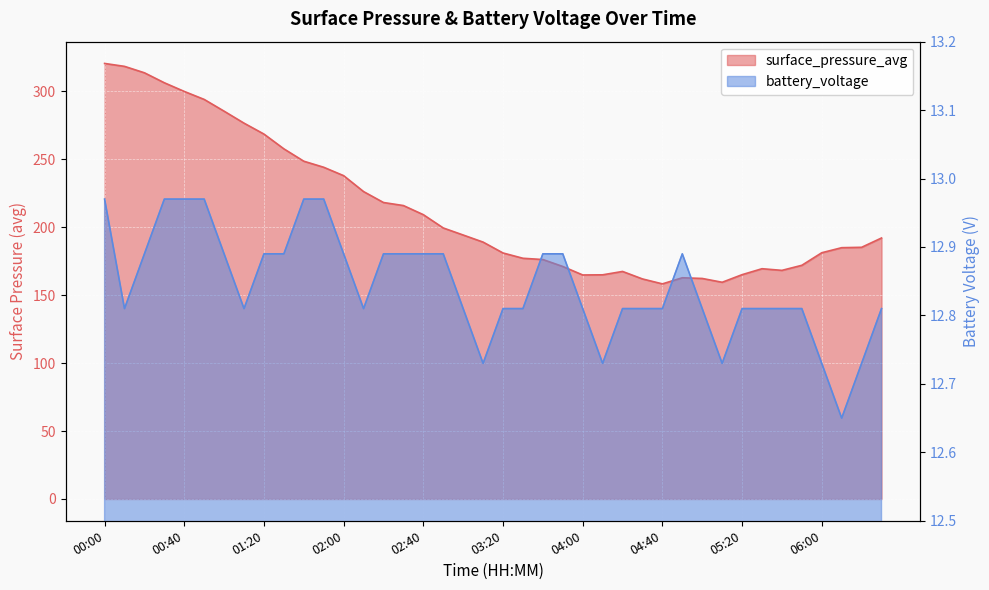

At which label does surface_pressure_avg reach its peak?

00:00